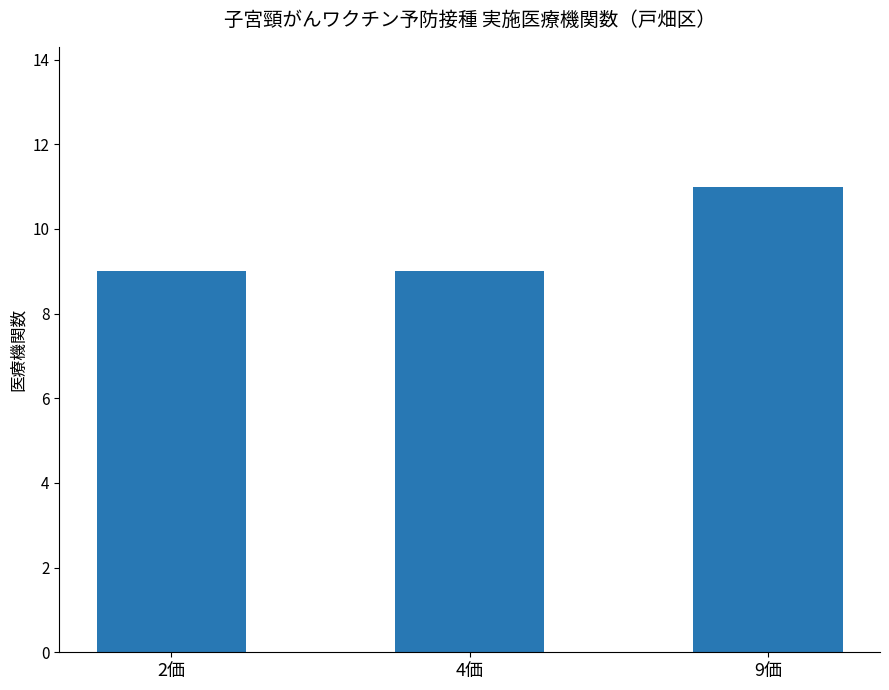

What position from the left is 4価?

2